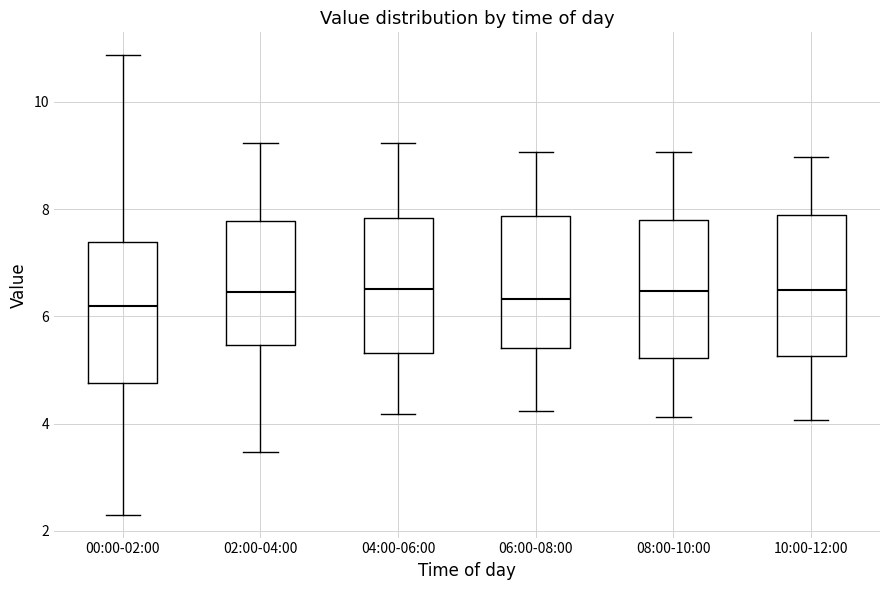

Where is the upper edge of the box for 08:00-10:00 on the y-axis? The values are not printed on the chart, so give them approximately, as read against the axis.

7.8